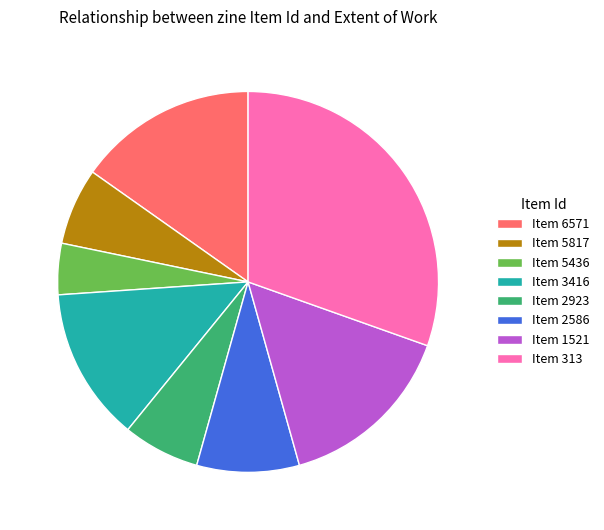

Which slice is the smallest?

Item 5436